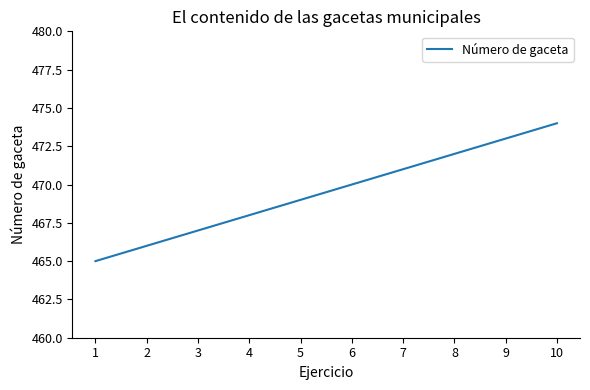

What is the greatest value displayed?

474